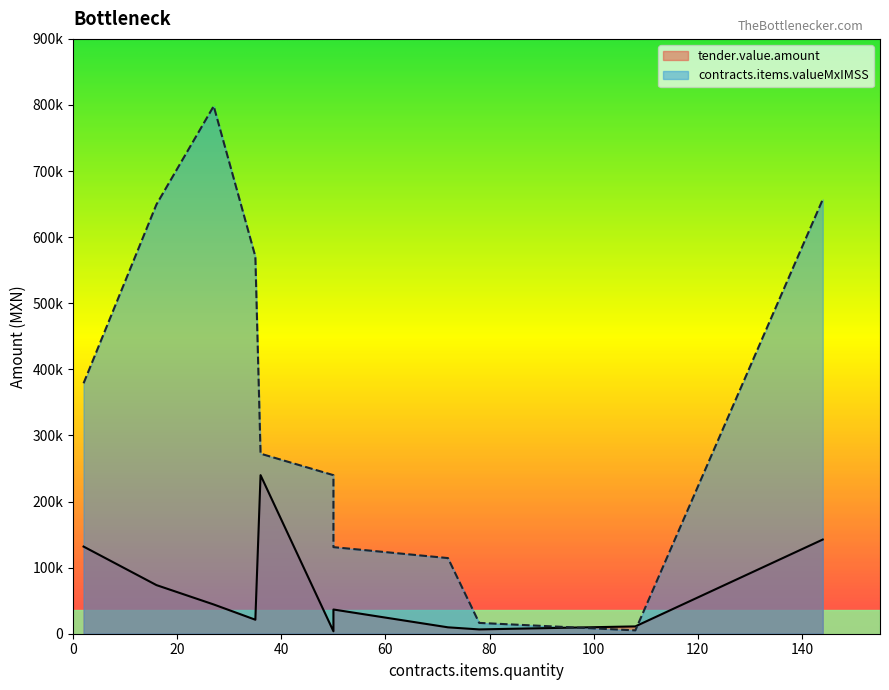

Reading left to right, extract all data points from this chart.

tender.value.amount: 131868.8	73570.7	44265.6	21191.0	239911.2	3688.8	9686.0	6516.9	11080.3	142493.3	36646.9
contracts.items.valueMxIMSS: 378914.0	649451.5	798284.2	570692.2	272426.0	239911.2	114443.3	16374.6	5080.8	657043.1	131012.8